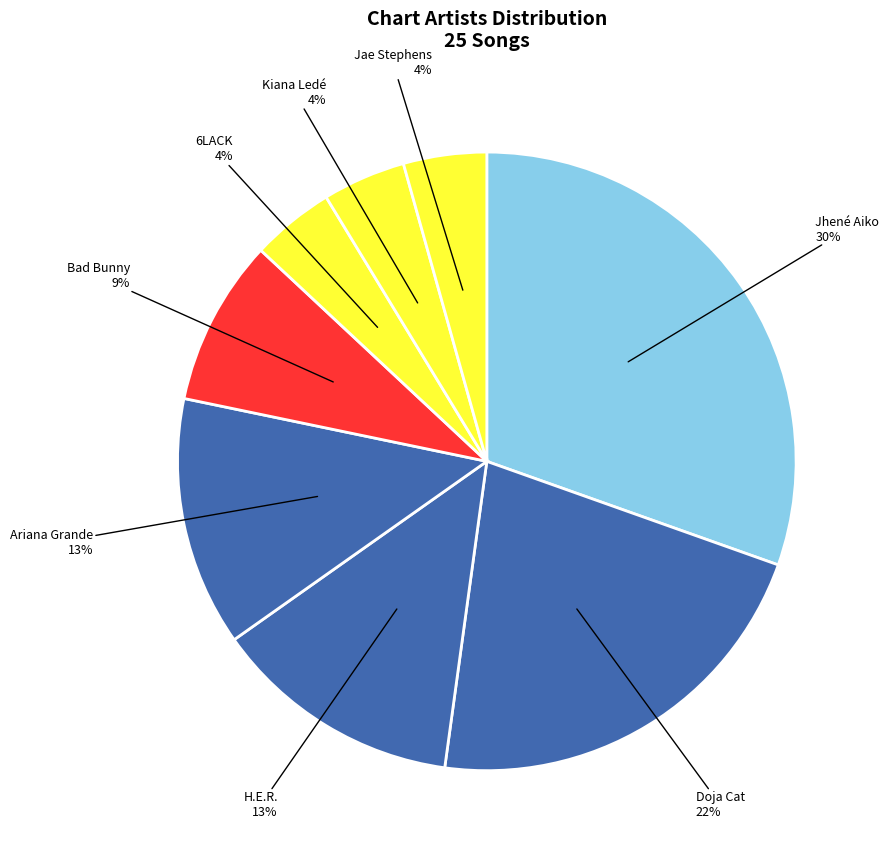

Approximately how many times larger is the value at H.E.R. compared to Doja Cat?

0.6